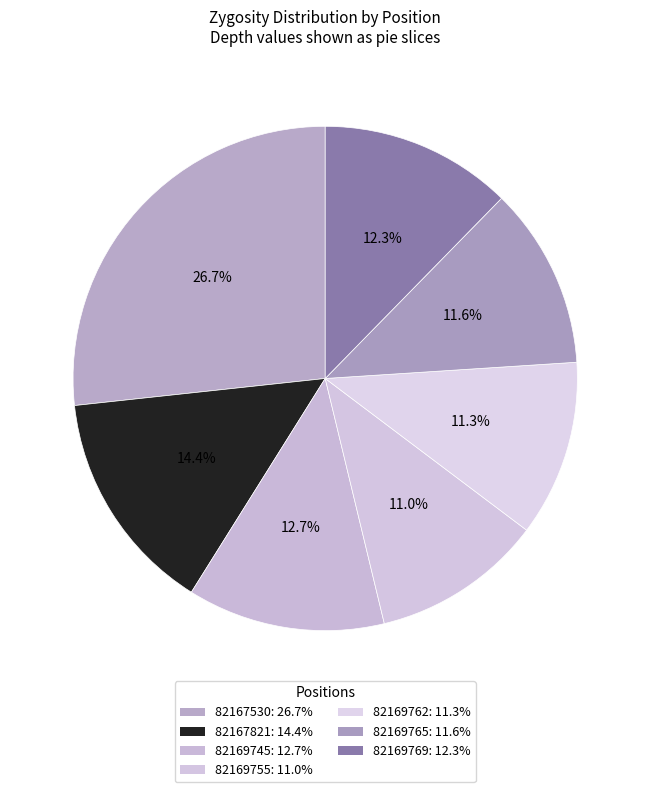

How many segments does this pie chart have?

7